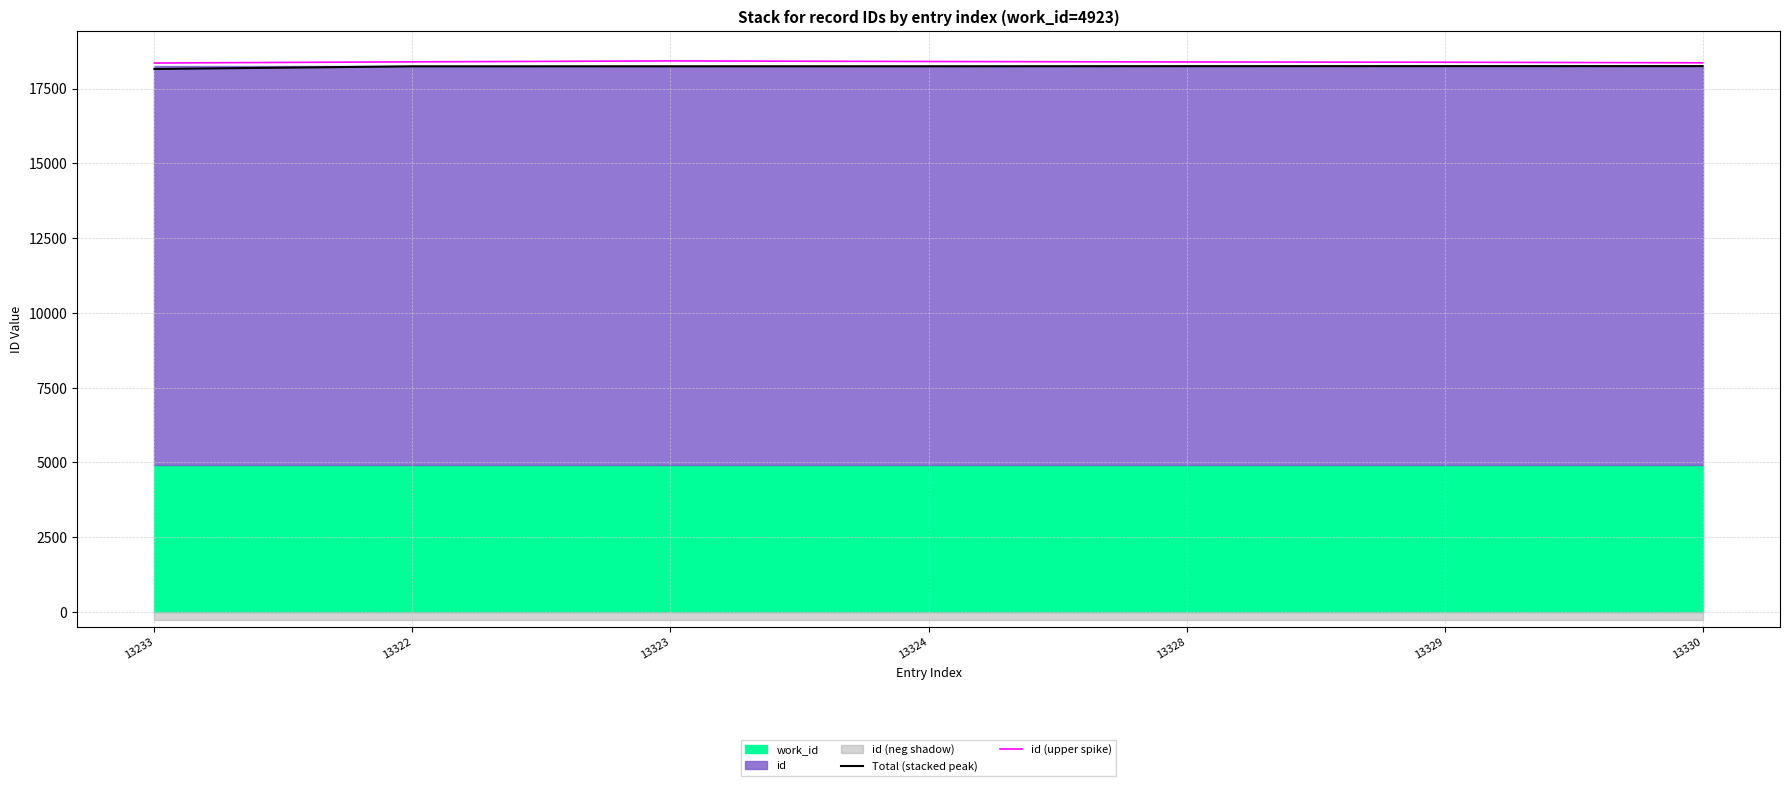

What value does the id (upper spike) series have at 13323, to the nearest 5?

18425